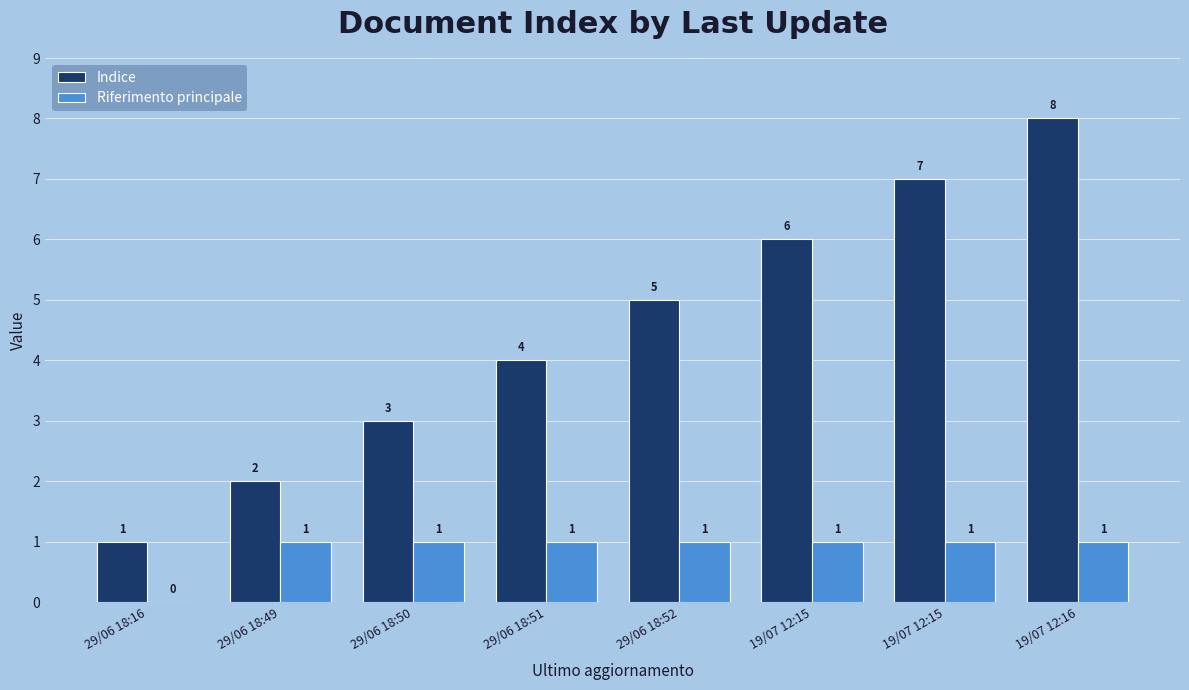

Is the value of Riferimento principale at 29/06 18:49 greater than the value of Indice at 19/07 12:15?

No